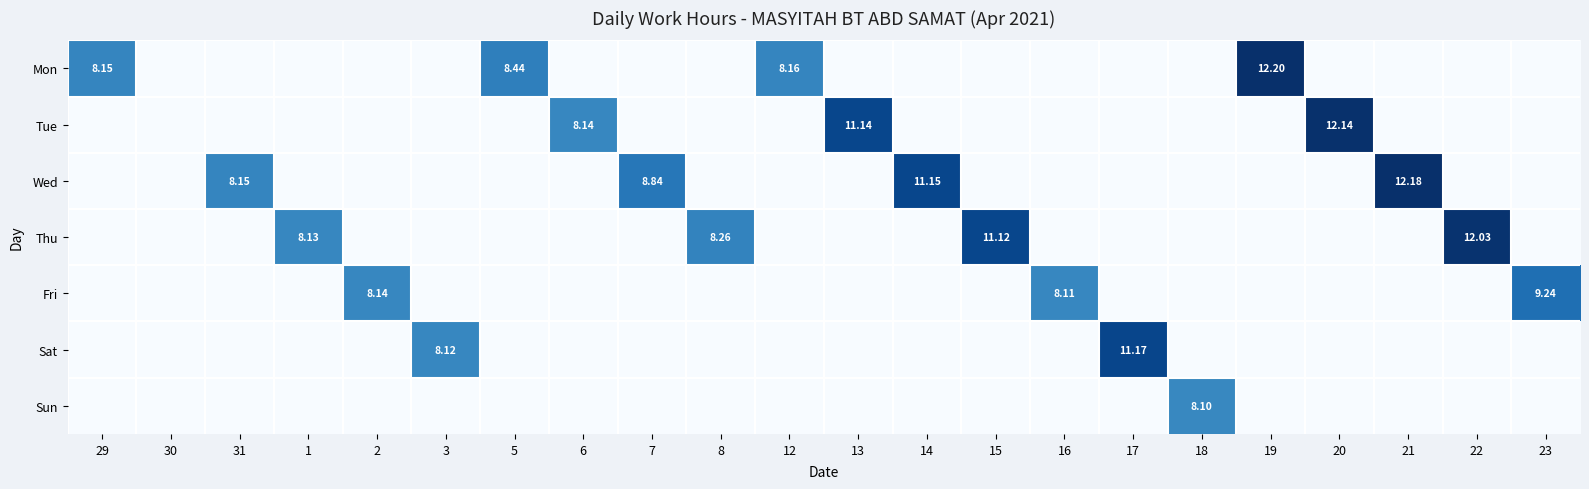

What is the total value across all series at 21?

12.2